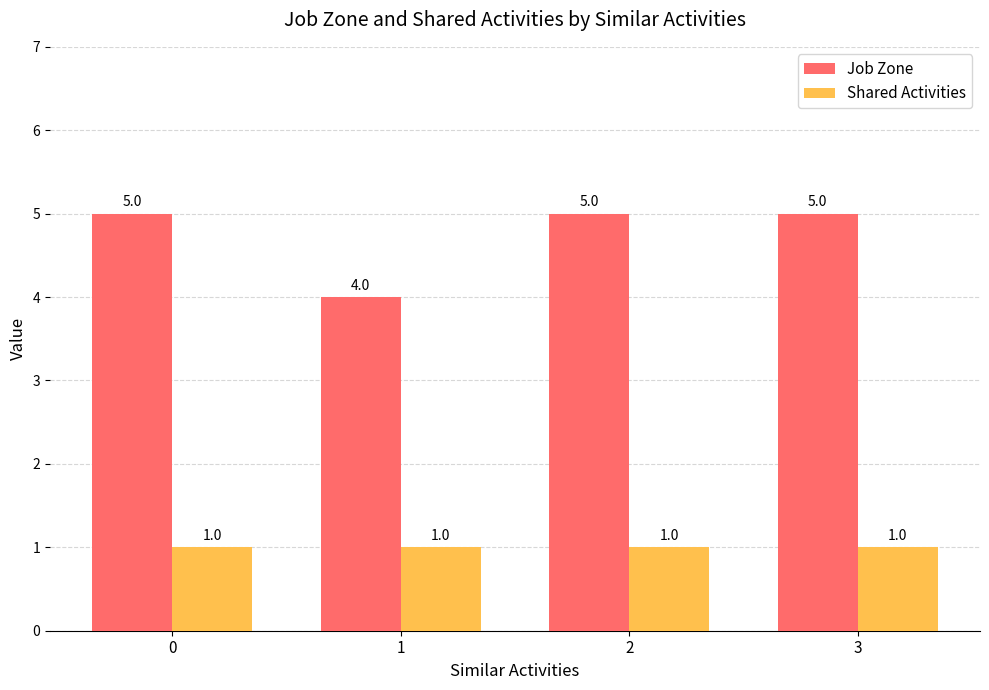

What is the total value across all series at 0?

6